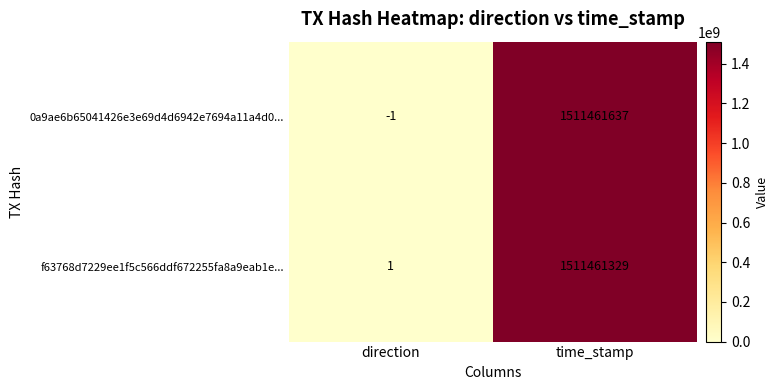

What is the spread (max minus min) of values at direction?

2